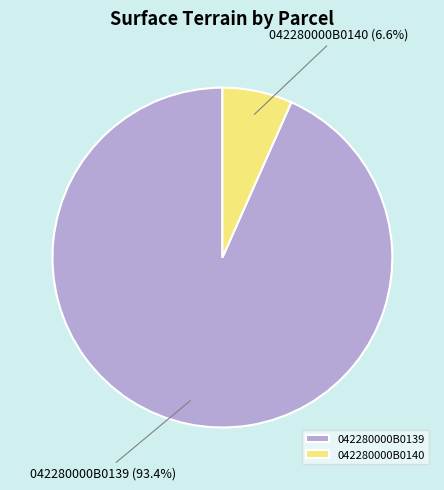

The 042280000B0140 slice represents 20% of the pie. True or false?

False